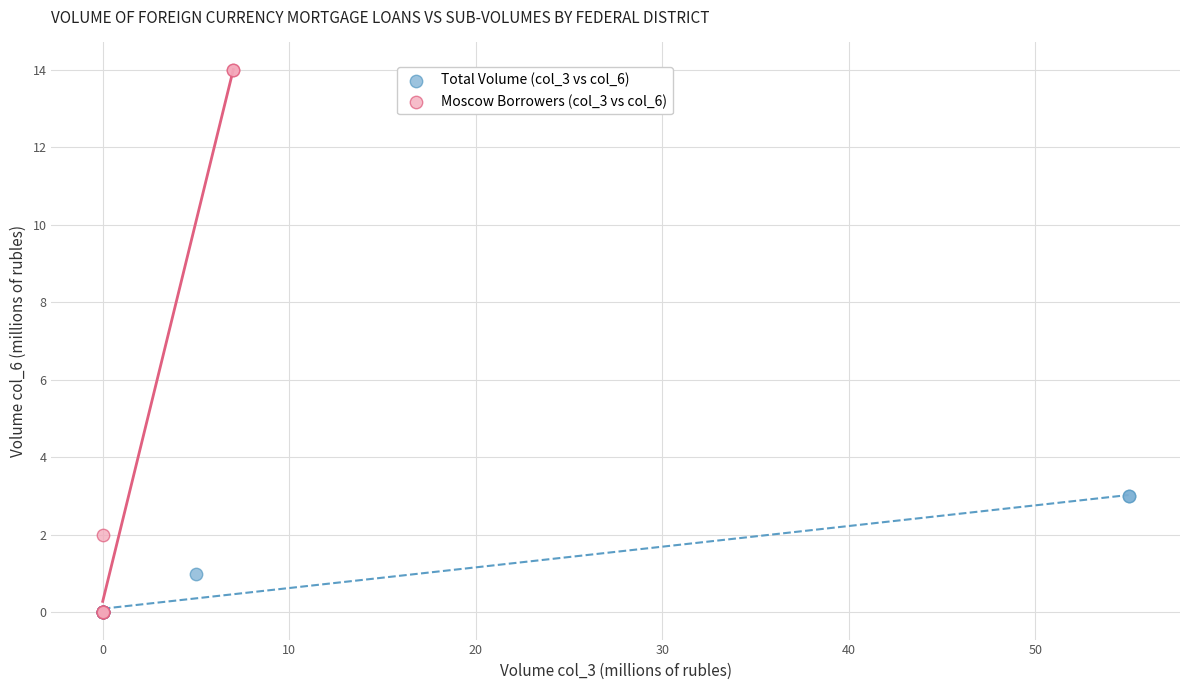

Which series reaches the maximum Y coordinate?

Moscow Borrowers (col_3 vs col_6)